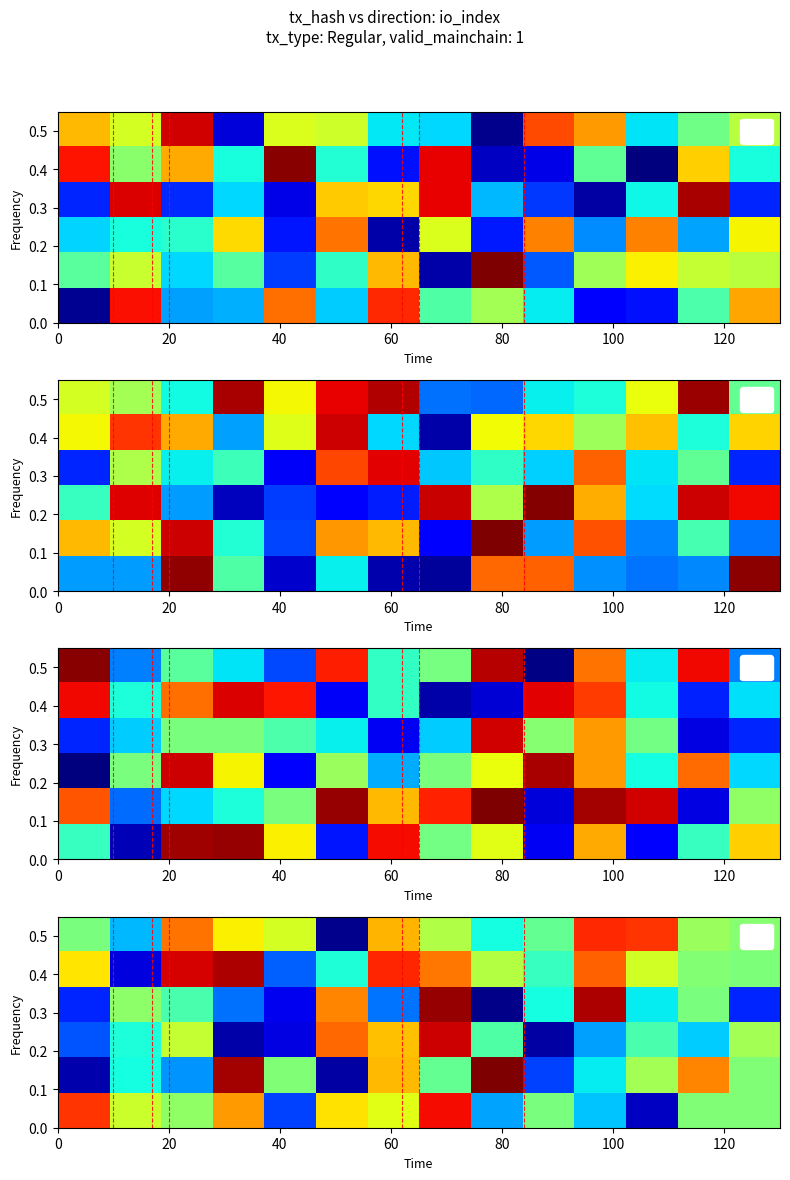

Which category has the lowest value across all series?

8